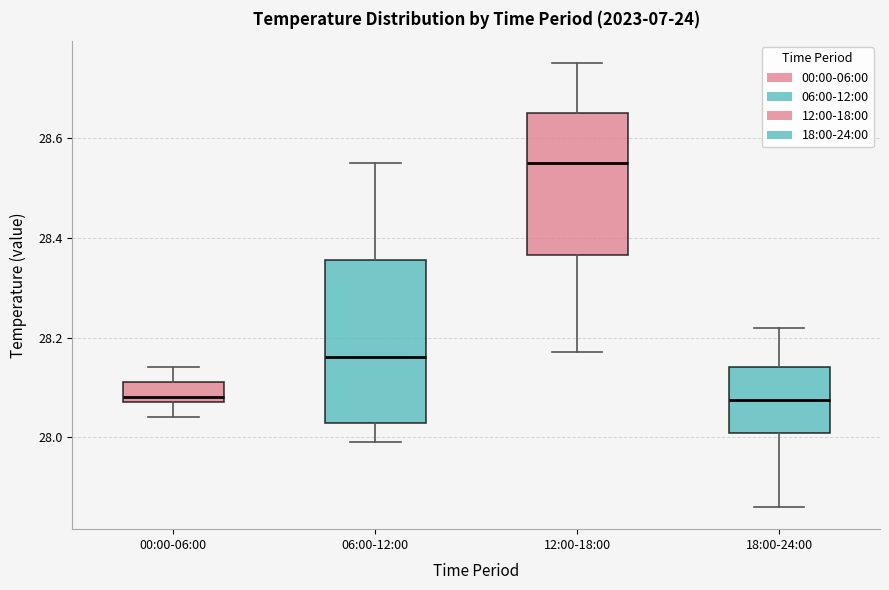

Reading left to right, transcribe this box plot: for each box, give where its median line is, the range the box spans, and where its two whiskers end, as read against the y-axis. The values are not printed on the chart, so give them approximately, as read against the axis.

00:00-06:00: median 28.08 (just above the box's lower edge), box 28.08 to 28.12, whiskers 28.04 to 28.14
06:00-12:00: median 28.16, box 28.02 to 28.36, whiskers 28.00 to 28.56
12:00-18:00: median 28.56, box 28.36 to 28.66, whiskers 28.18 to 28.76
18:00-24:00: median 28.08, box 28.00 to 28.14, whiskers 27.86 to 28.22